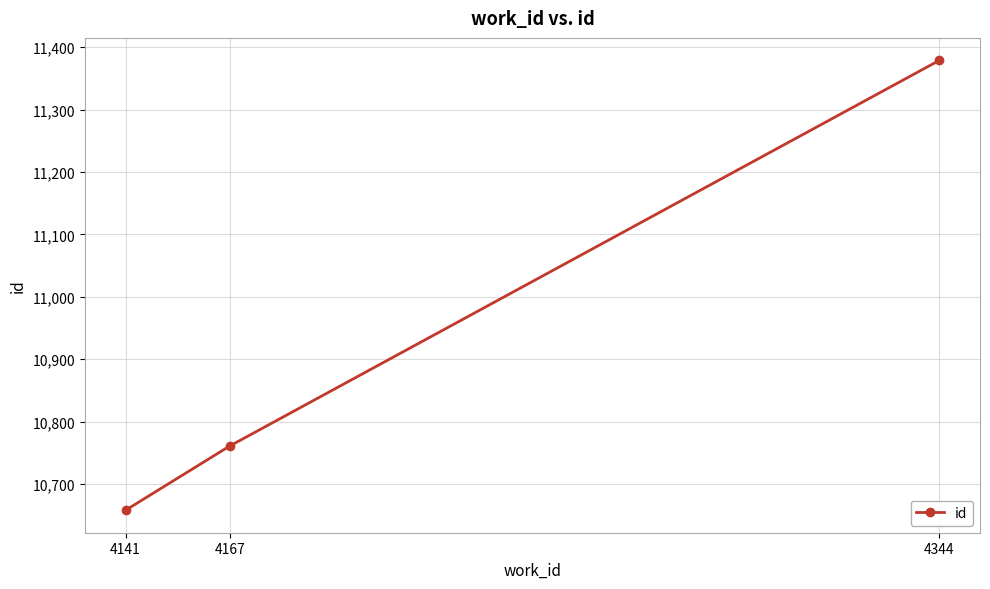

Count the values in the range 10658 to 11379.

3